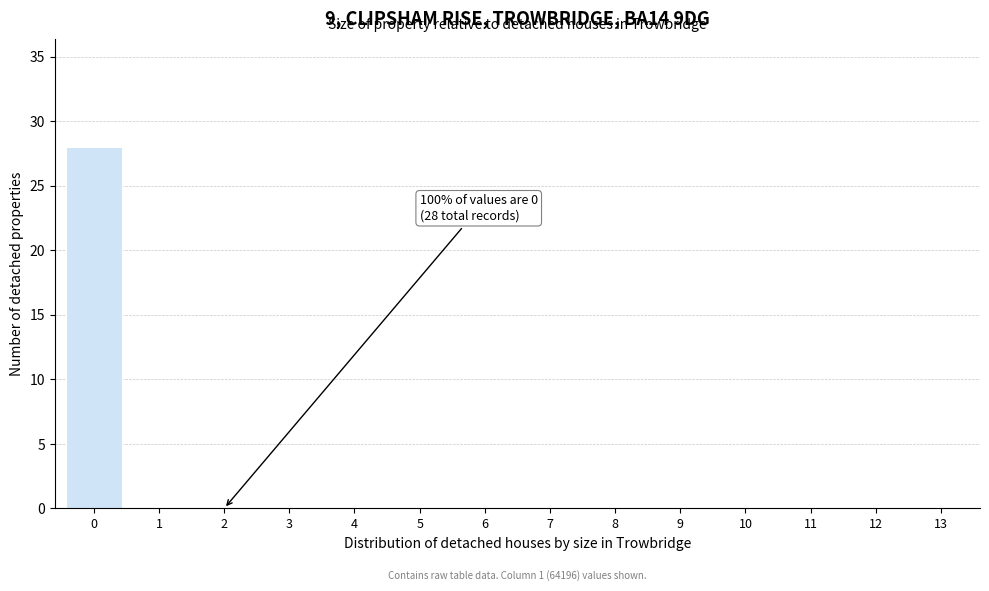

Reading left to right, extract all data points from this chart.

0=28	1=0	2=0	3=0	4=0	5=0	6=0	7=0	8=0	9=0	10=0	11=0	12=0	13=0